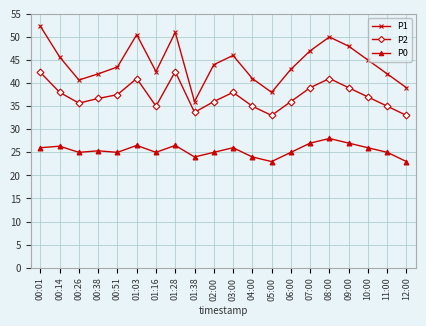

In P1, how many points are higher than both neighbors (excluding endpoints)?

4